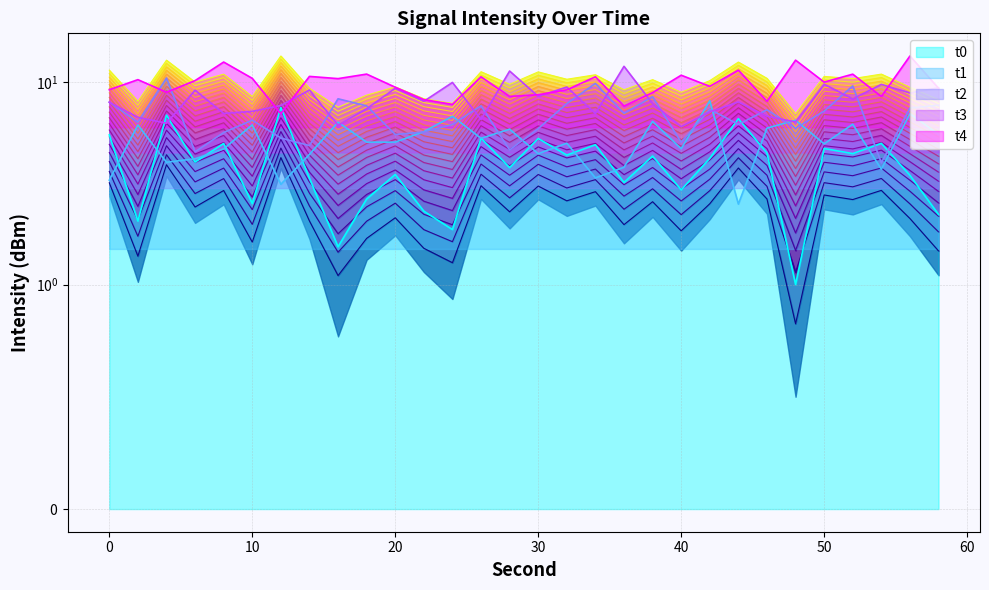

What is the maximum value shown in the chart?

13.5